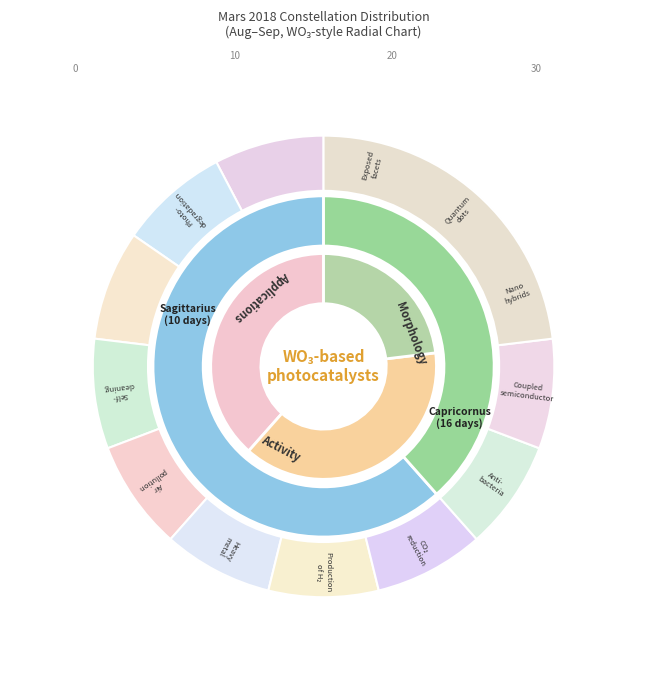

To the nearest percent, what is the combined percentage of Sagittarius and Capricornus?

100%